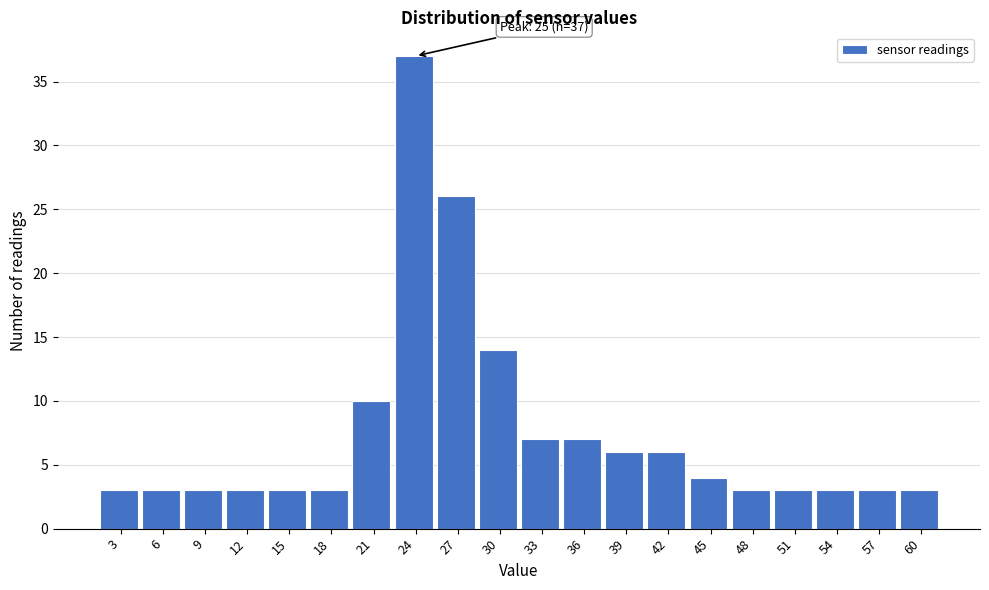

Reading right to left, extract all data points from this chart.

3	3	3	3	3	4	6	6	7	7	14	26	37	10	3	3	3	3	3	3